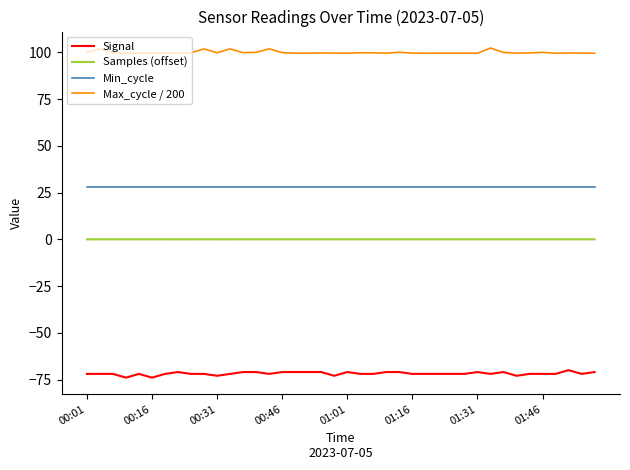

What is the maximum value for Min_cycle?

28.0